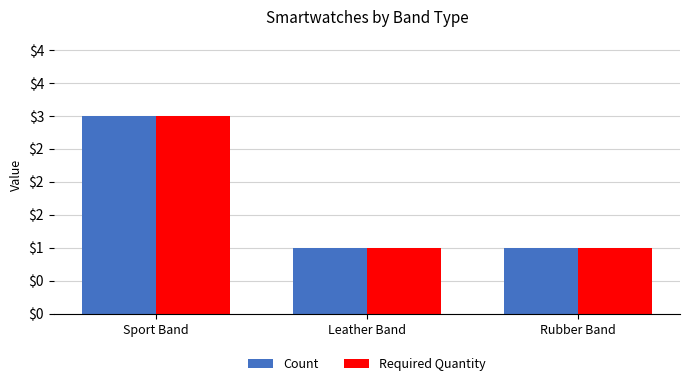

What are all the series names shown in the legend?

Count, Required Quantity